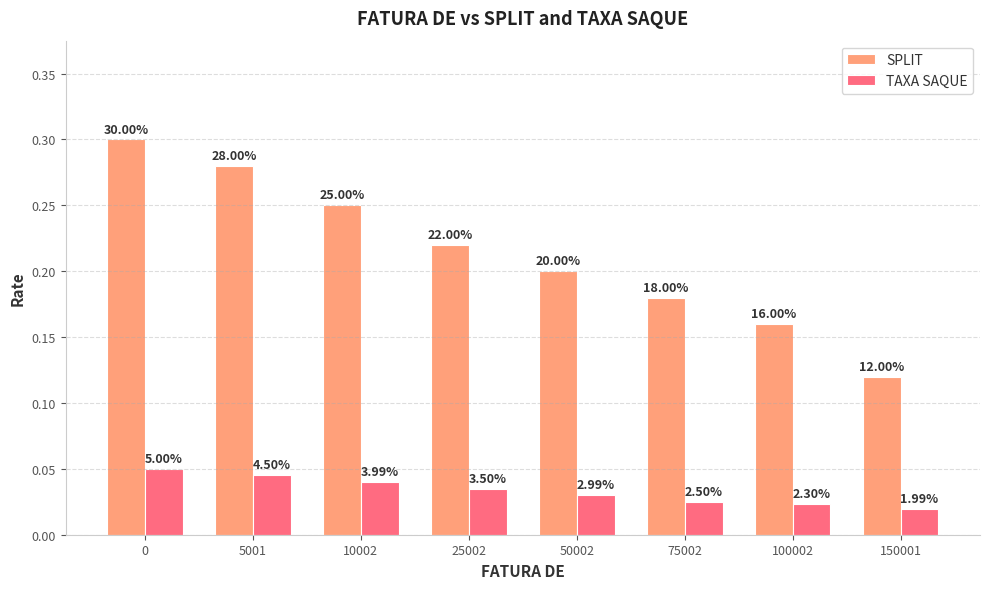

Which series has the widest spread of values?

SPLIT